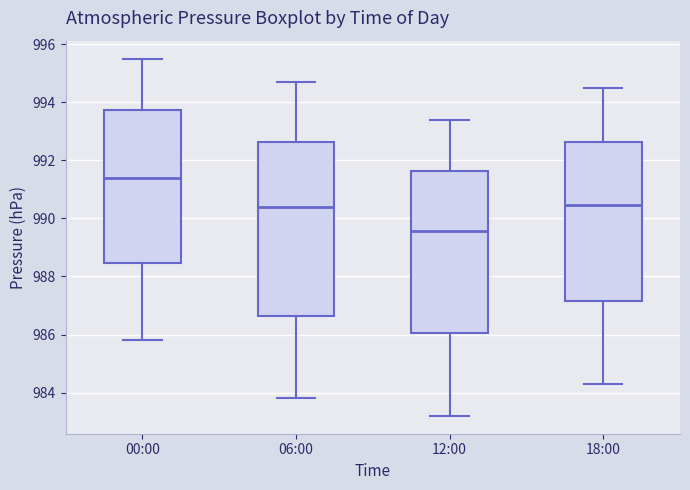

Reading left to right, read every box against the y-axis: the position of its median line, the range the box covers, and the ends of its whiskers. The values are not printed on the chart, so give them approximately, as read against the axis.

00:00: median 991.4, box 988.4 to 993.8, whiskers 985.8 to 995.6
06:00: median 990.4, box 986.6 to 992.6, whiskers 983.8 to 994.8
12:00: median 989.6, box 986.0 to 991.6, whiskers 983.2 to 993.4
18:00: median 990.4, box 987.2 to 992.6, whiskers 984.4 to 994.6